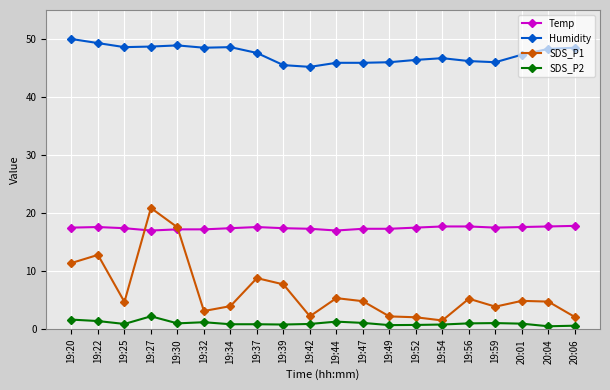

True or false: SDS_P1 and Humidity intersect in this chart.

False